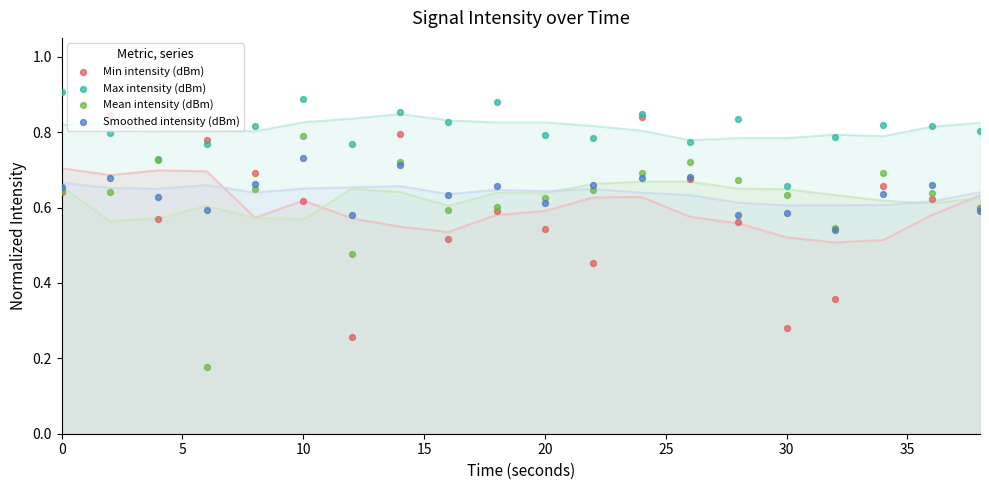

Is the value of Mean intensity (dBm) at 19 greater than the value of Smoothed intensity (dBm) at 10?

No